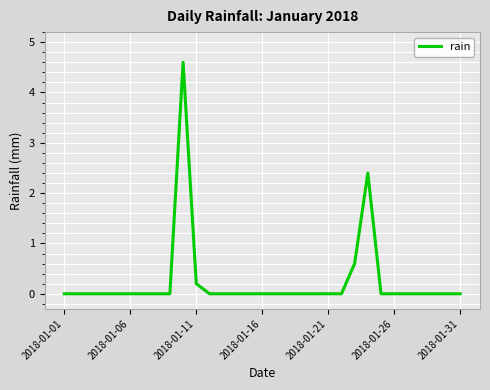

Reading right to left, what are all the values shown in this chart?

0.0	0.0	0.0	0.0	0.0	0.0	0.0	2.4	0.6	0.0	0.0	0.0	0.0	0.0	0.0	0.0	0.0	0.0	0.0	0.0	0.2	4.6	0.0	0.0	0.0	0.0	0.0	0.0	0.0	0.0	0.0